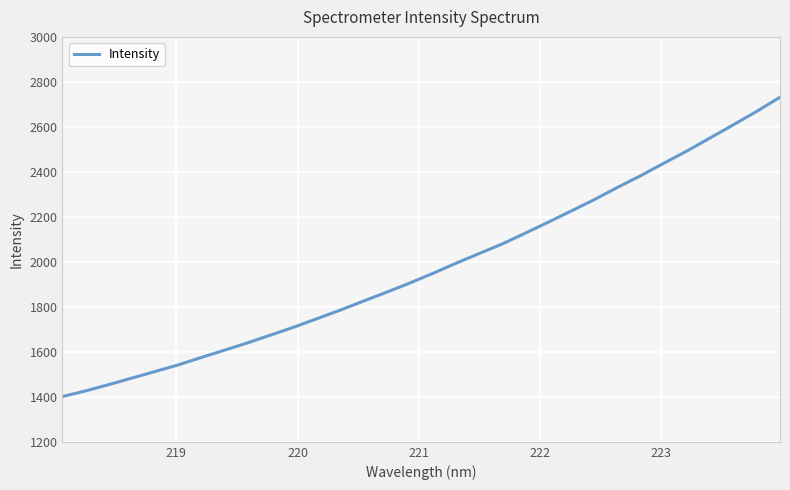

What is the difference between the maximum and second lowest values?

1305.3